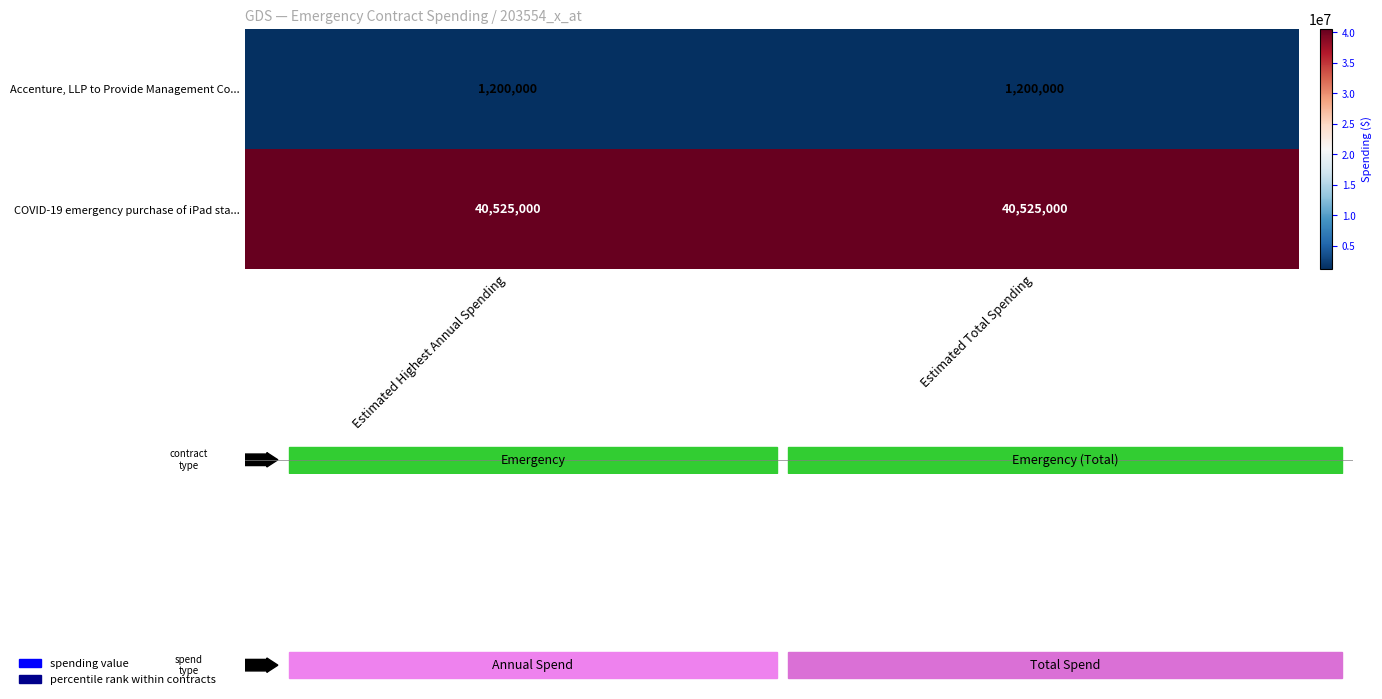

What is the spread (max minus min) of values at Estimated Highest Annual Spending?

39325000